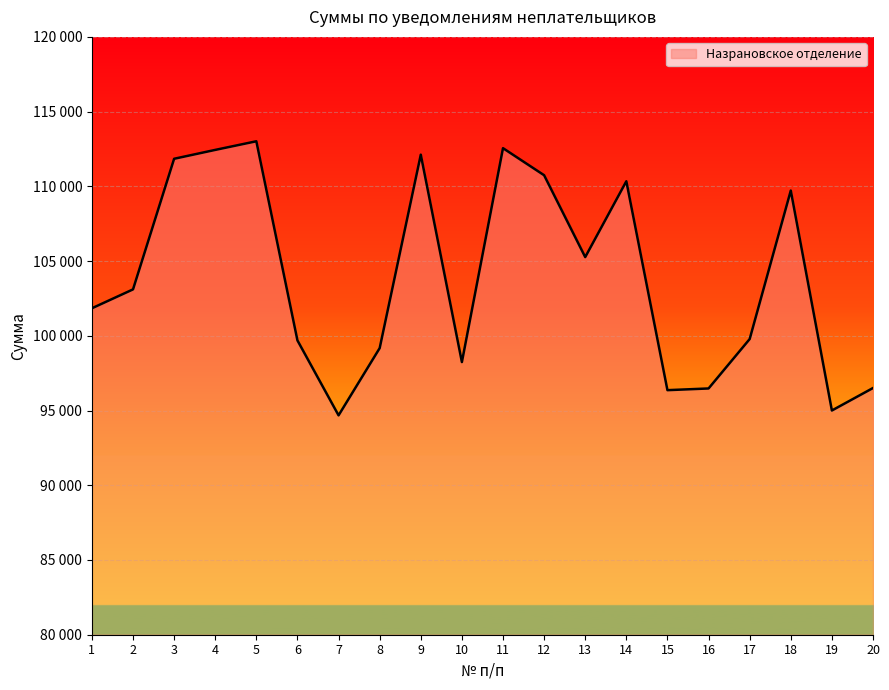

List the labels in order of value, largest first.

5, 11, 4, 9, 3, 12, 14, 18, 13, 2, 1, 17, 6, 8, 10, 20, 16, 15, 19, 7